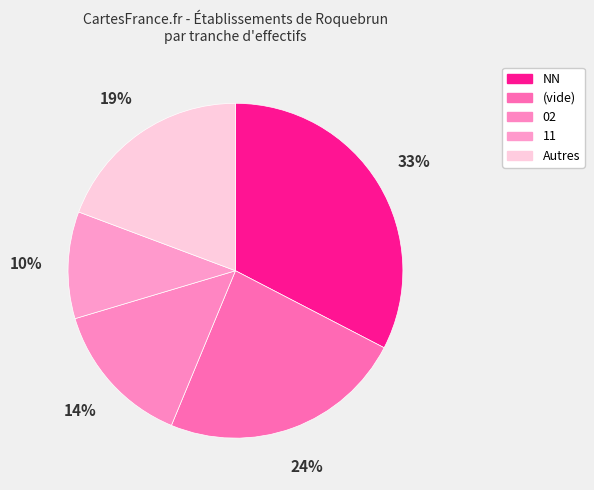

Count the number of slices in the pie.

5